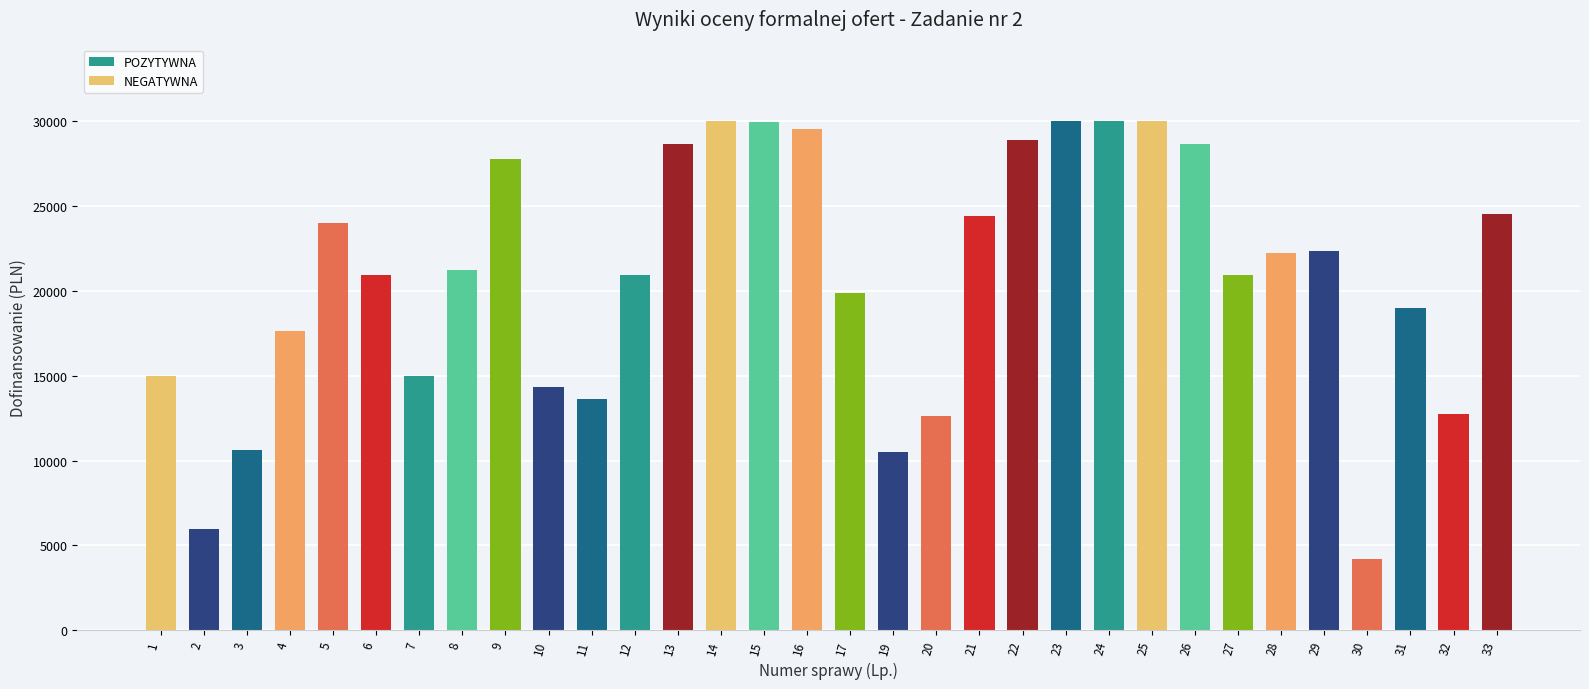

What is the difference between the maximum and minimum values?

25818.2